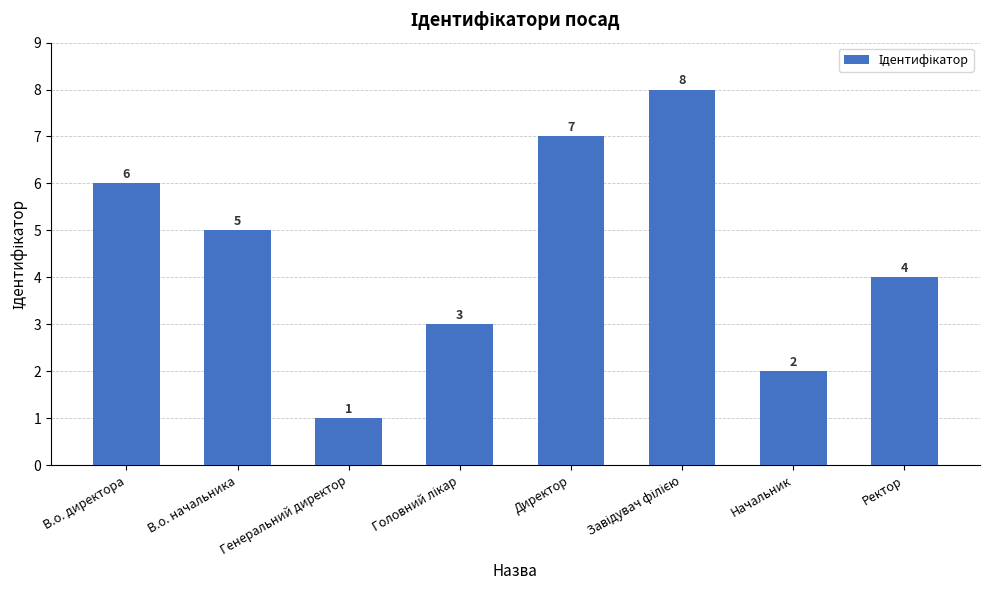

True or false: the data shows 1 at Начальник.

False